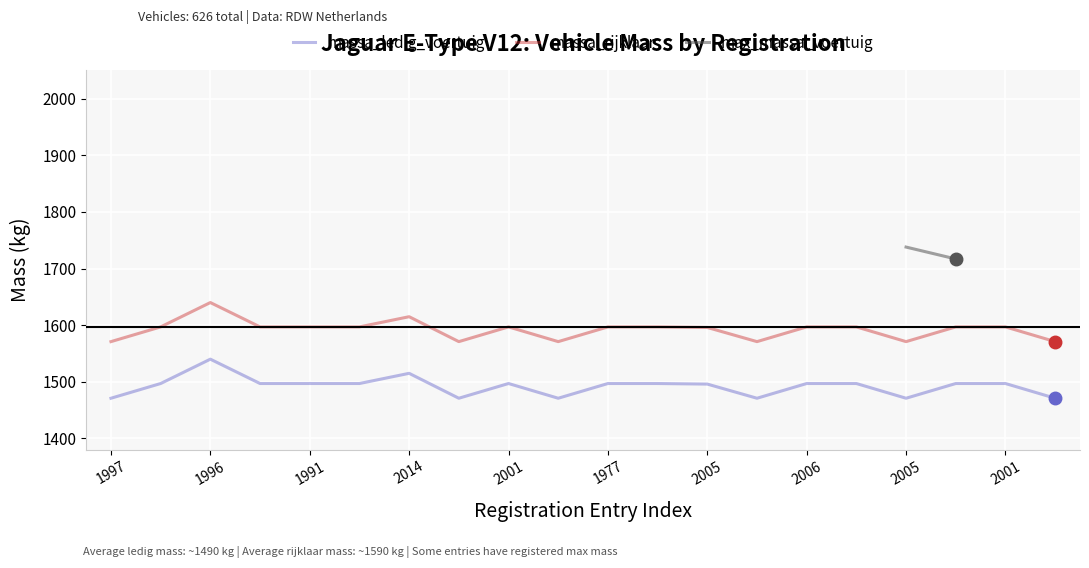

At 17, list the series in order from smallest to largest.

massa_ledig_voertuig, massa_rijklaar, max_massa_voertuig